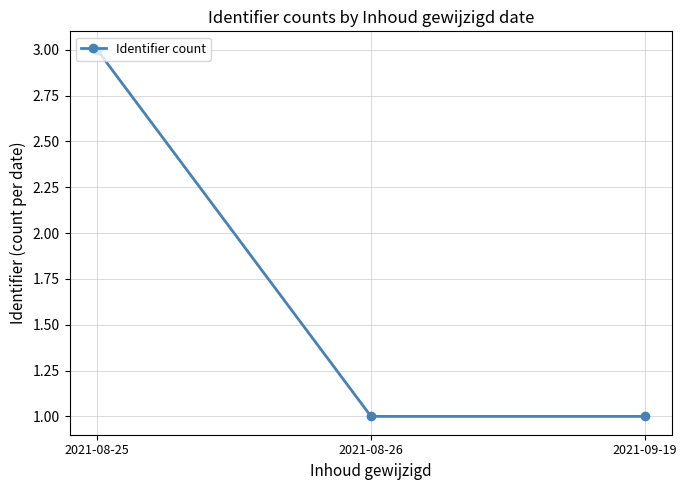

The value at 2021-08-25 is 5. True or false?

False